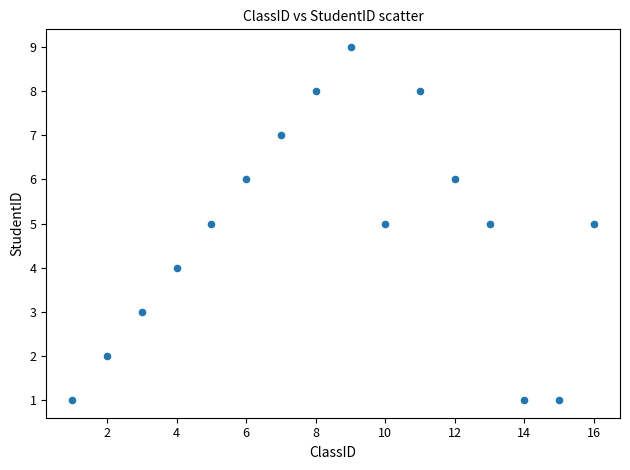

What is the range of Y values (max minus min)?

8